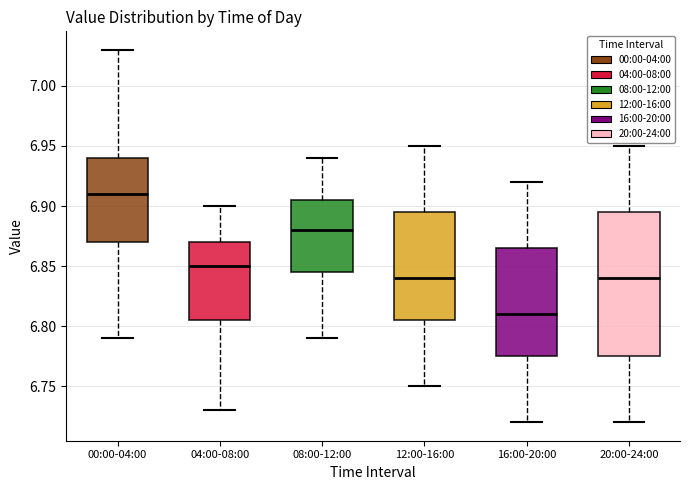

Reading left to right, transcribe this box plot: for each box, give where its median line is, the range the box spans, and where its two whiskers end, as read against the y-axis. The values are not printed on the chart, so give them approximately, as read against the axis.

00:00-04:00: median 6.910, box 6.870 to 6.940, whiskers 6.790 to 7.030
04:00-08:00: median 6.850, box 6.805 to 6.870, whiskers 6.730 to 6.900
08:00-12:00: median 6.880, box 6.845 to 6.905, whiskers 6.790 to 6.940
12:00-16:00: median 6.840, box 6.805 to 6.895, whiskers 6.750 to 6.950
16:00-20:00: median 6.810, box 6.775 to 6.865, whiskers 6.720 to 6.920
20:00-24:00: median 6.840, box 6.775 to 6.895, whiskers 6.720 to 6.950